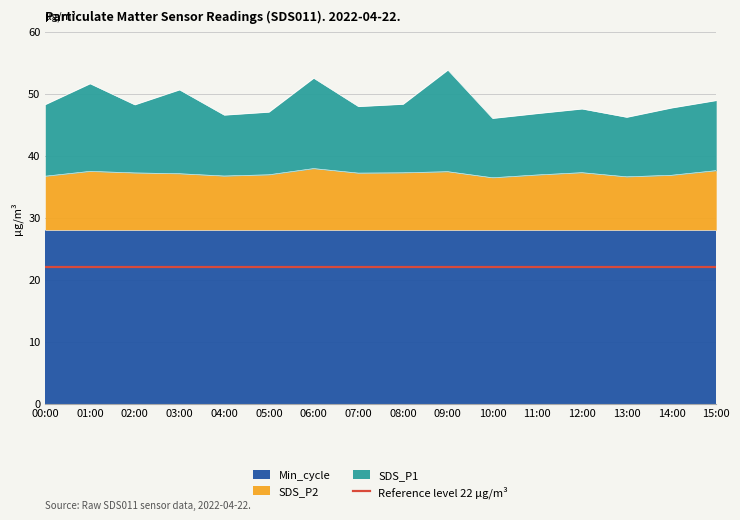

The SDS_P2 series shows 59.3 at 08:00. True or false?

False